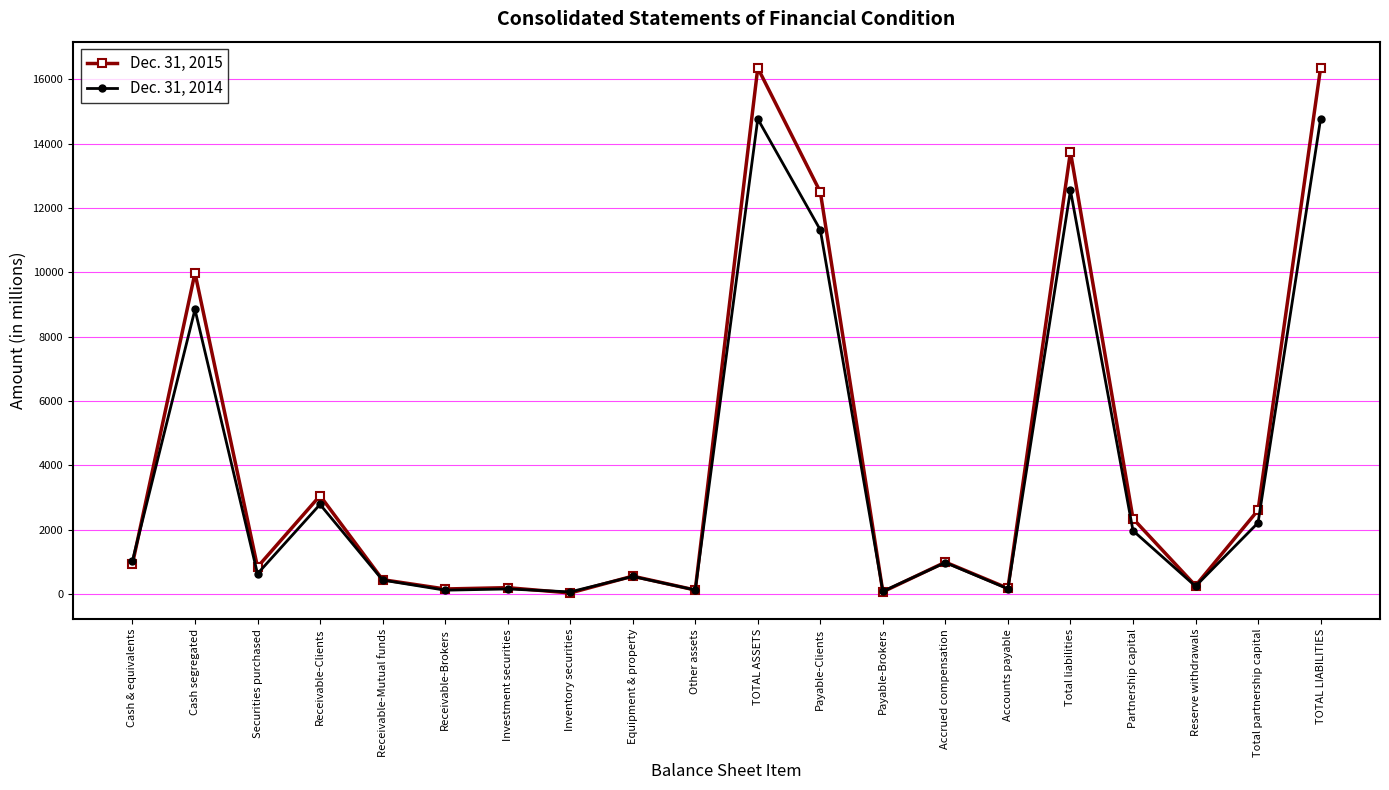

Is the value of Dec. 31, 2015 at TOTAL LIABILITIES greater than the value of Dec. 31, 2014 at Investment securities?

Yes